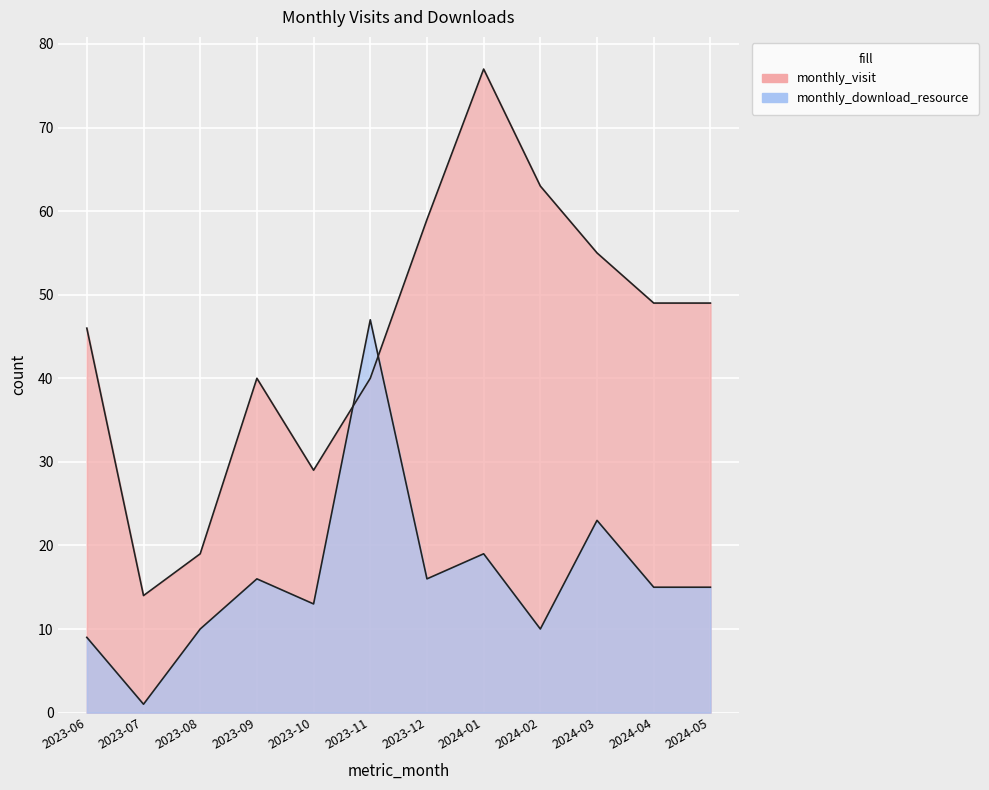

How many interior local peaks does the monthly_download_resource series have?

4